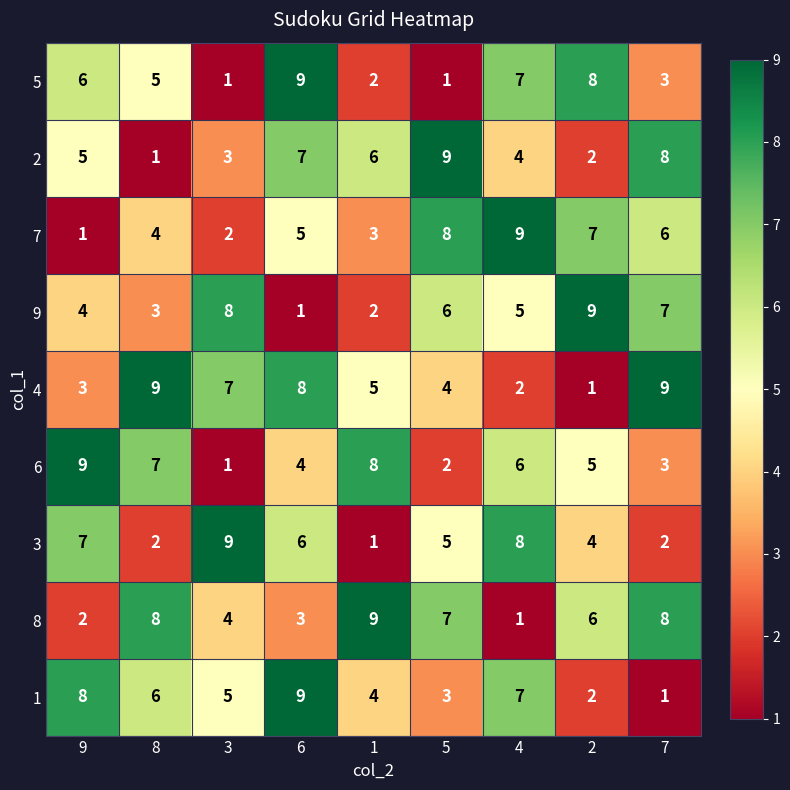

List the labels in order of 6 value, largest first.

9, 1, 8, 4, 2, 6, 7, 5, 3